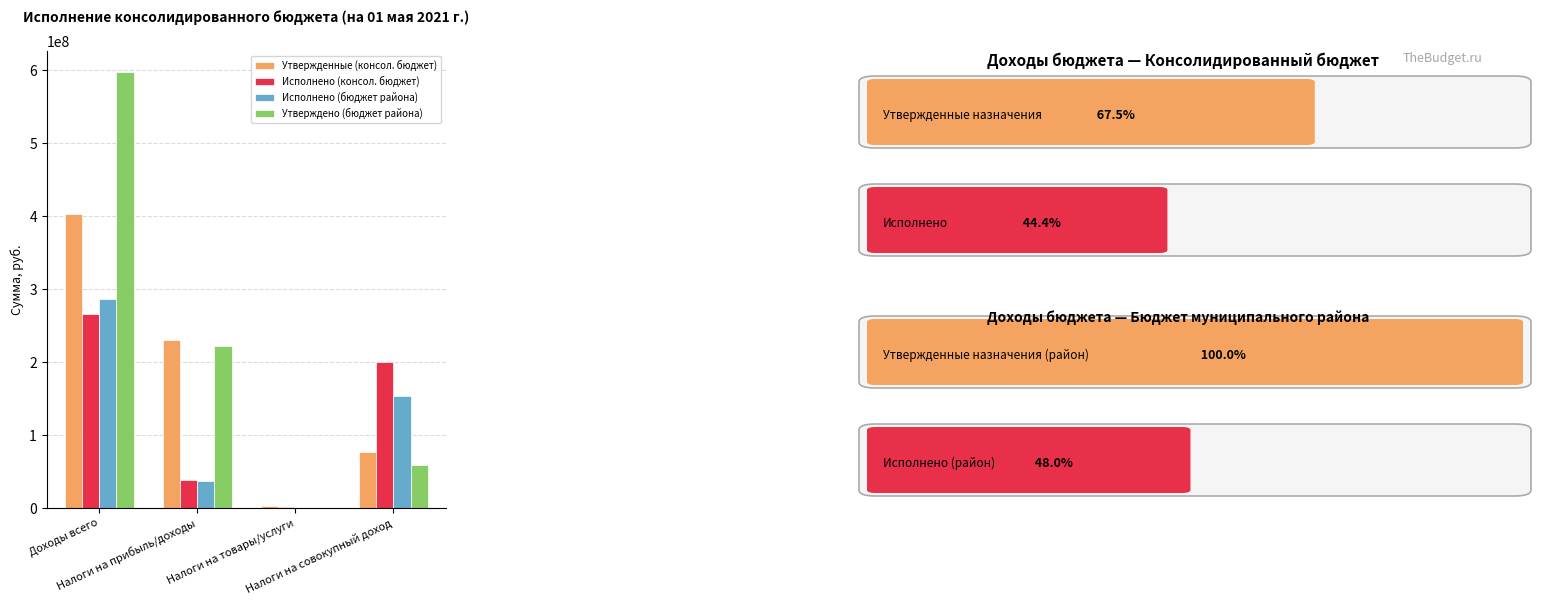

At which category is the sum across all series the highest?

Доходы всего